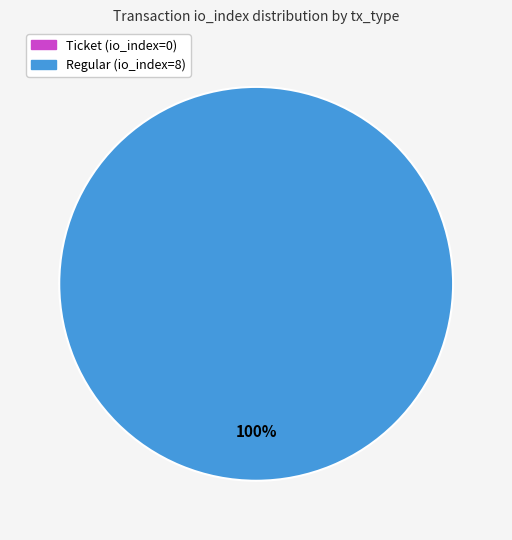

To the nearest percent, what is the difference between the largest and smallest slice percentages?

100%